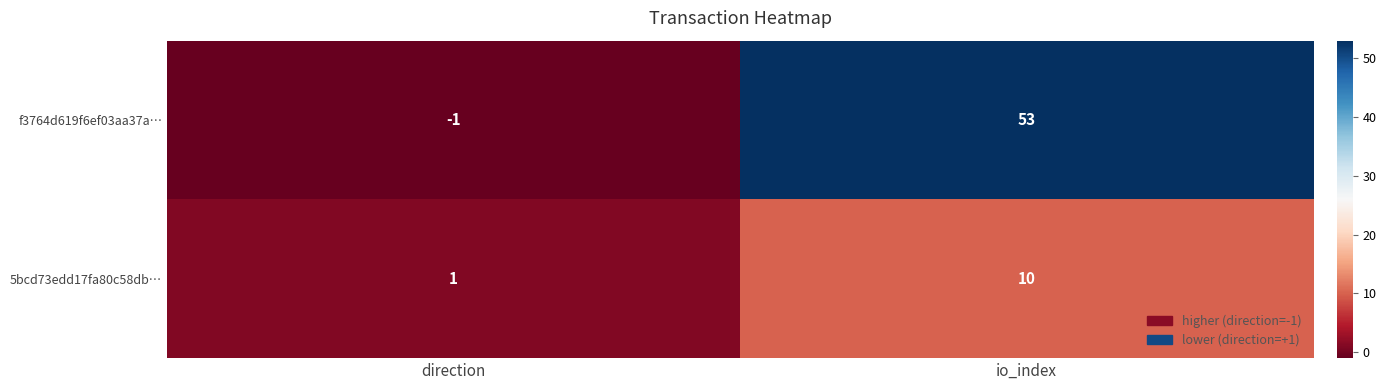

At which label is f3764d619f6ef03aa37a… closest to 26?

direction